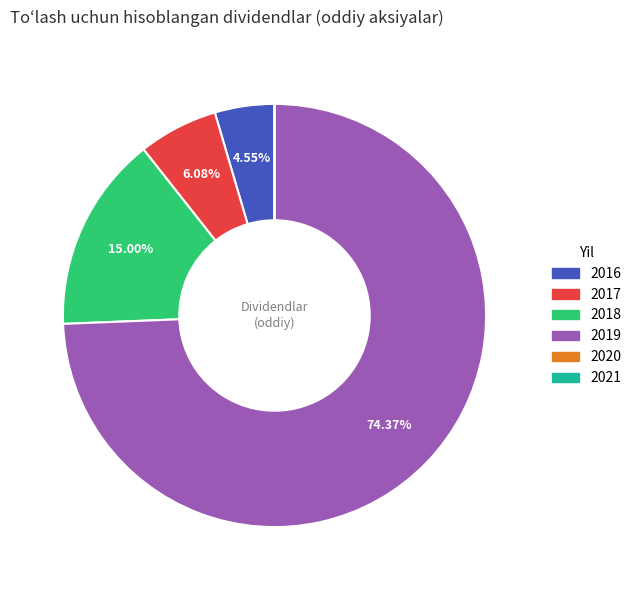

What is the majority slice?

2019